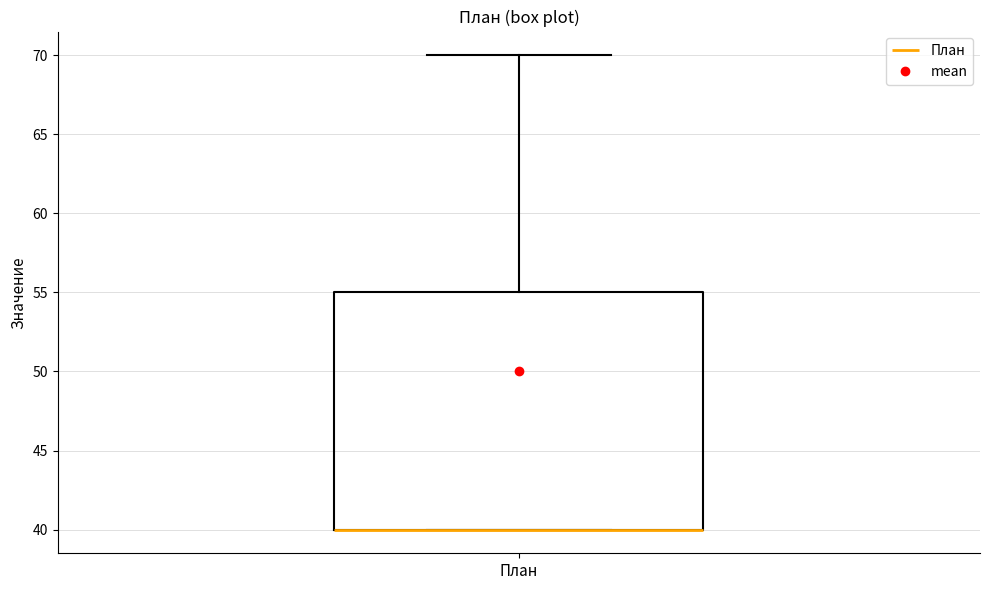

Transcribe this box plot: give where the median line is, the range the box spans, and where the two whiskers end, as read against the y-axis. The values are not printed on the chart, so give them approximately, as read against the axis.

median 40 (drawn on the box's lower edge), box 40 to 55, whiskers 40 to 70